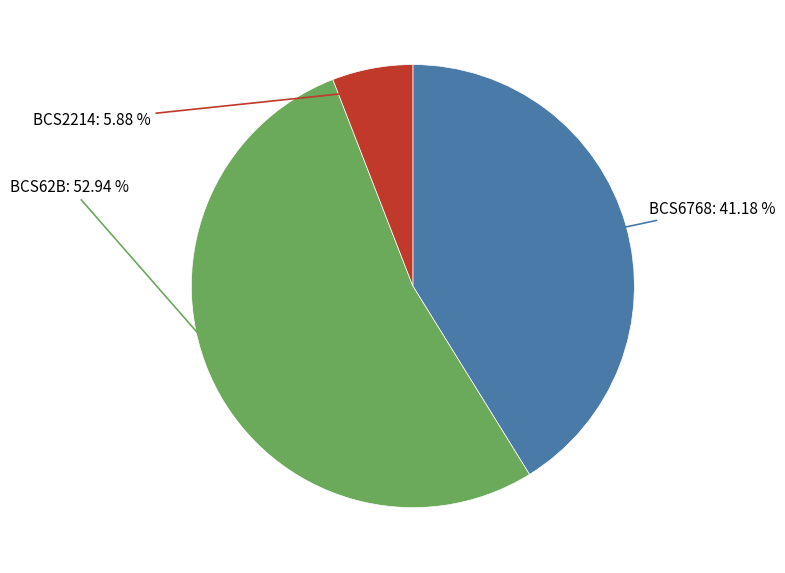

Which category has the smallest portion of the pie?

BCS2214